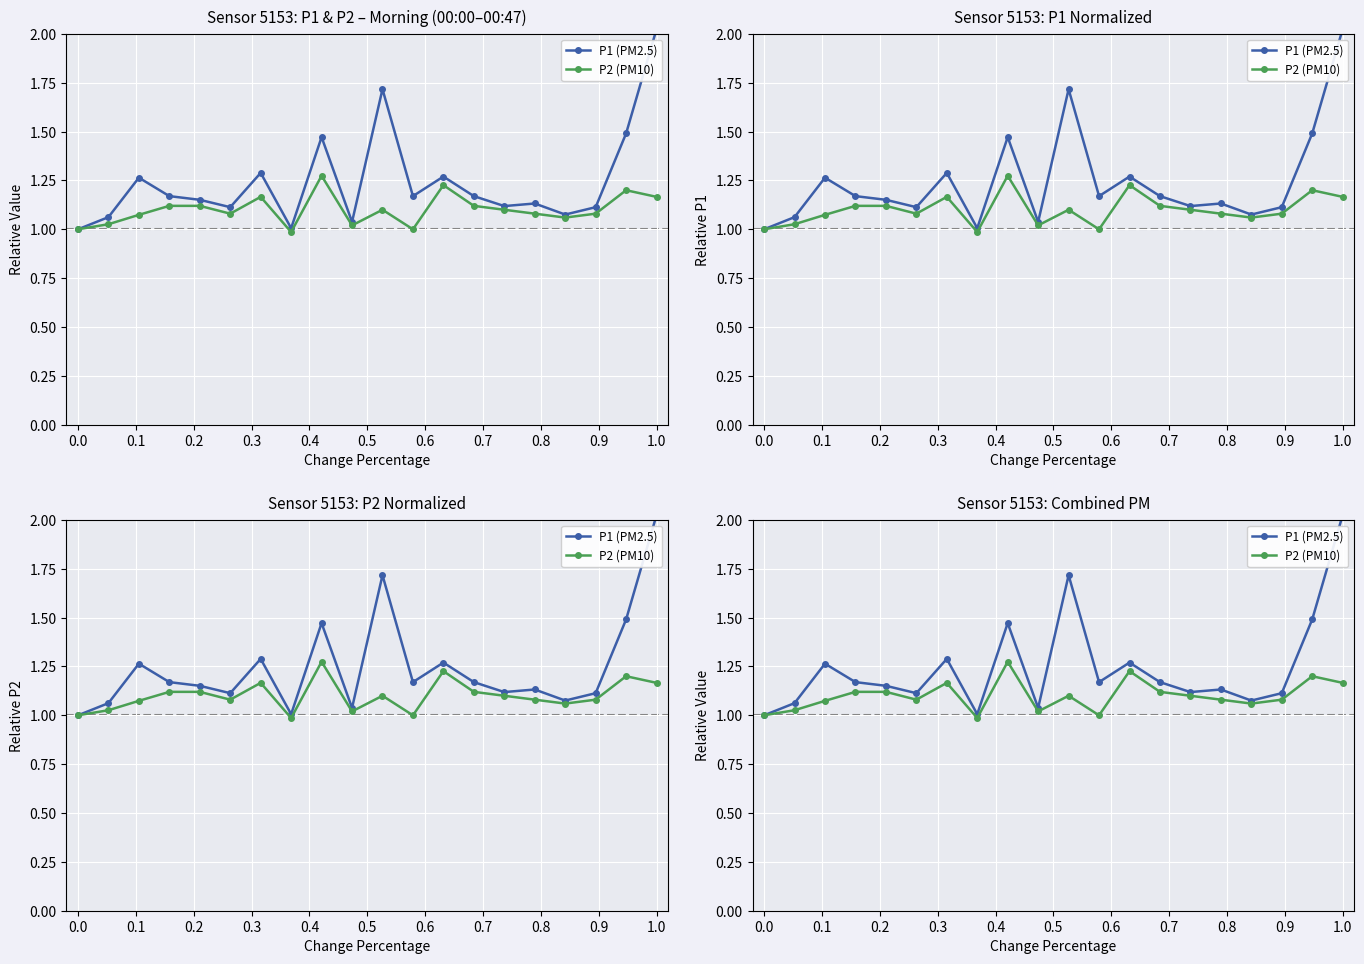

Which series has the largest total across all categories?

P1 (PM2.5)